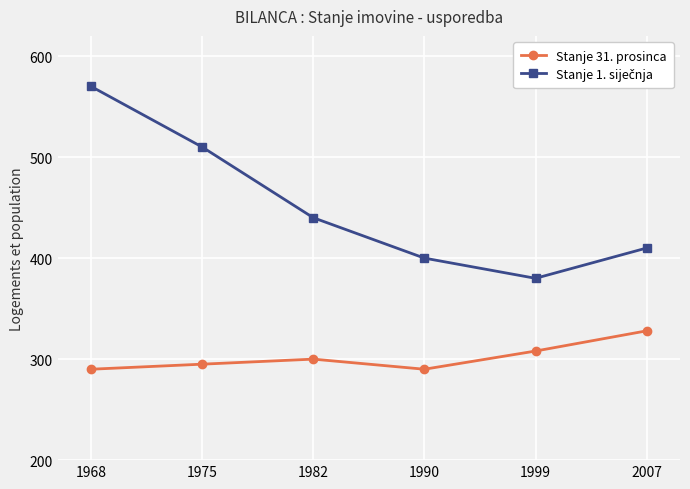

What is the total value across all series at 1990?

690